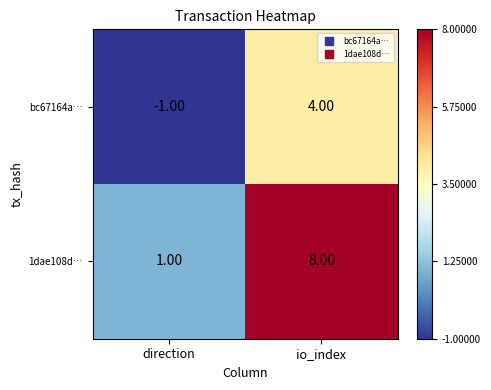

Which label corresponds to the smallest value in the chart?

direction